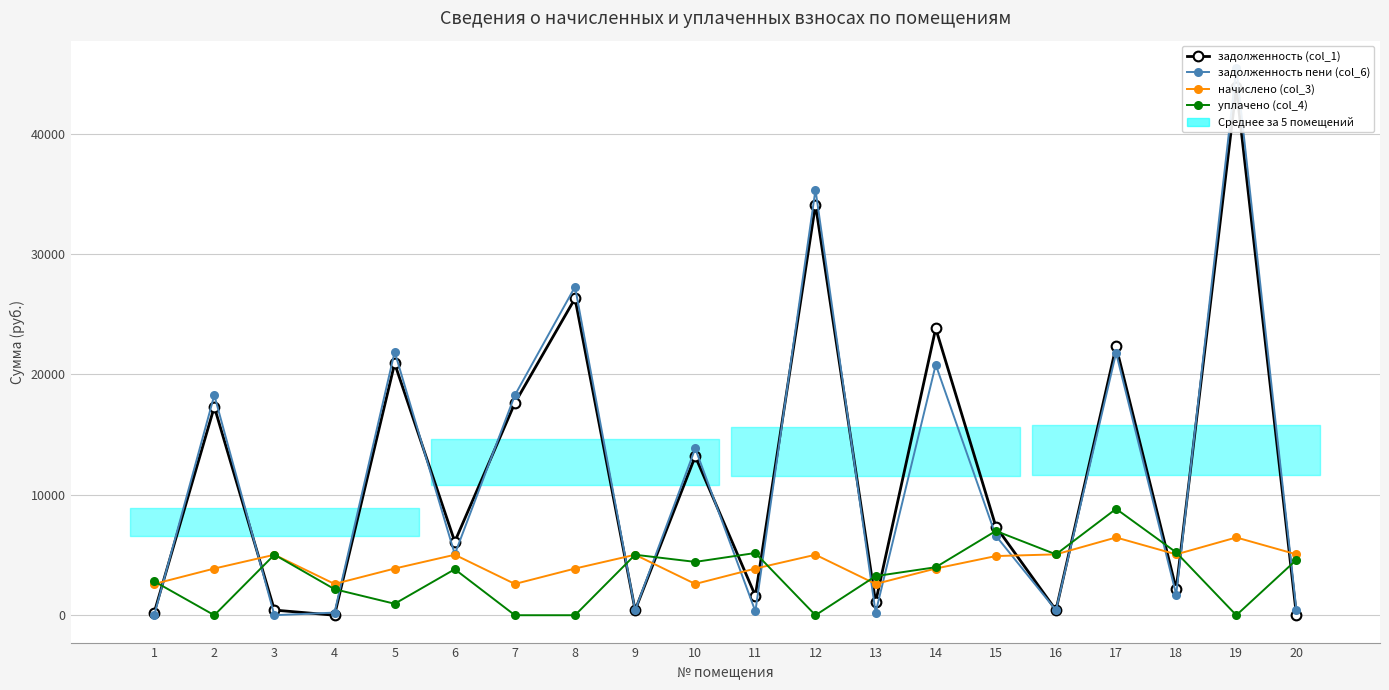

At which category does задолженность пени (col_6) reach its first local valley?

3